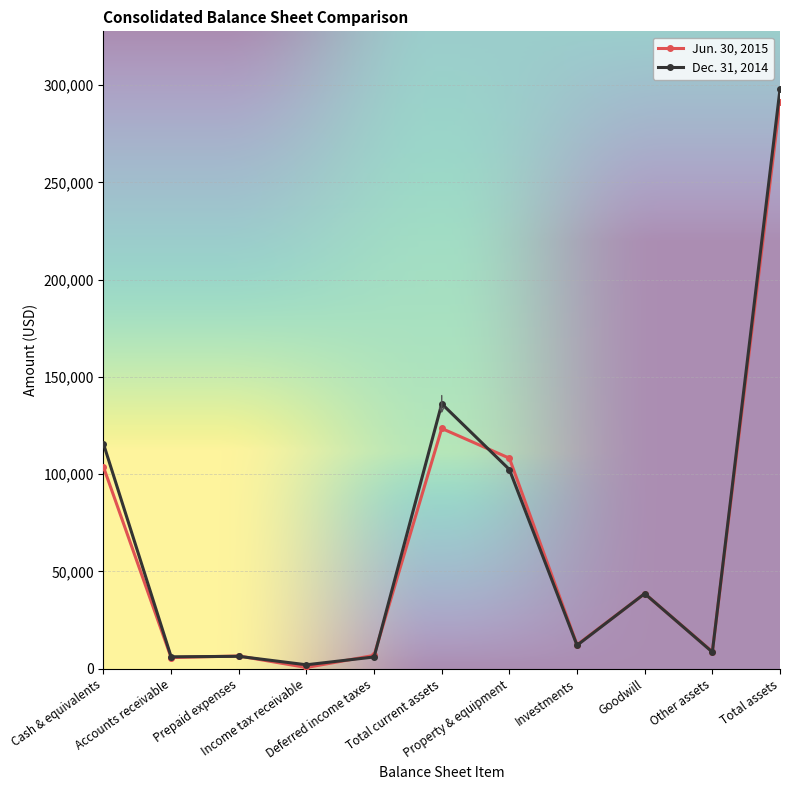

What is the value of the Dec. 31, 2014 point at the 7th from the left?

102424